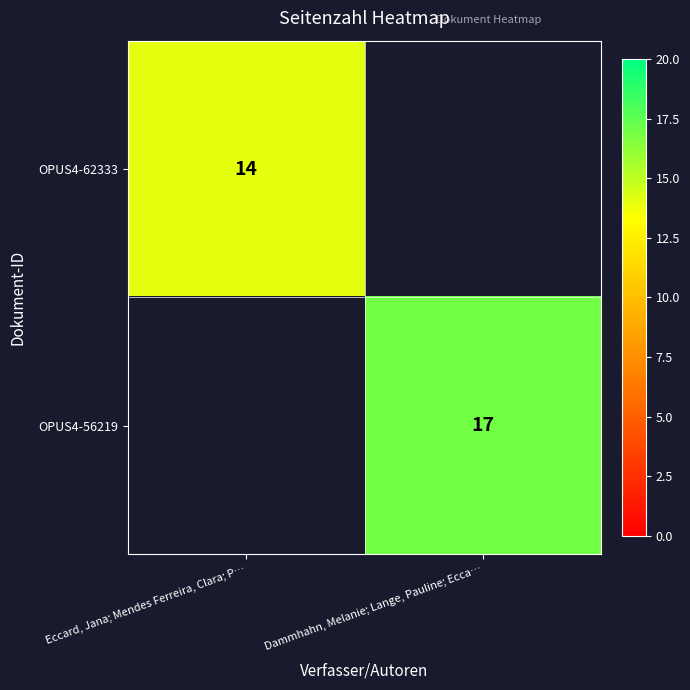

The OPUS4-56219 series shows 17 at Dammhahn, Melanie; Lange, Pauline; Ecca…. True or false?

True